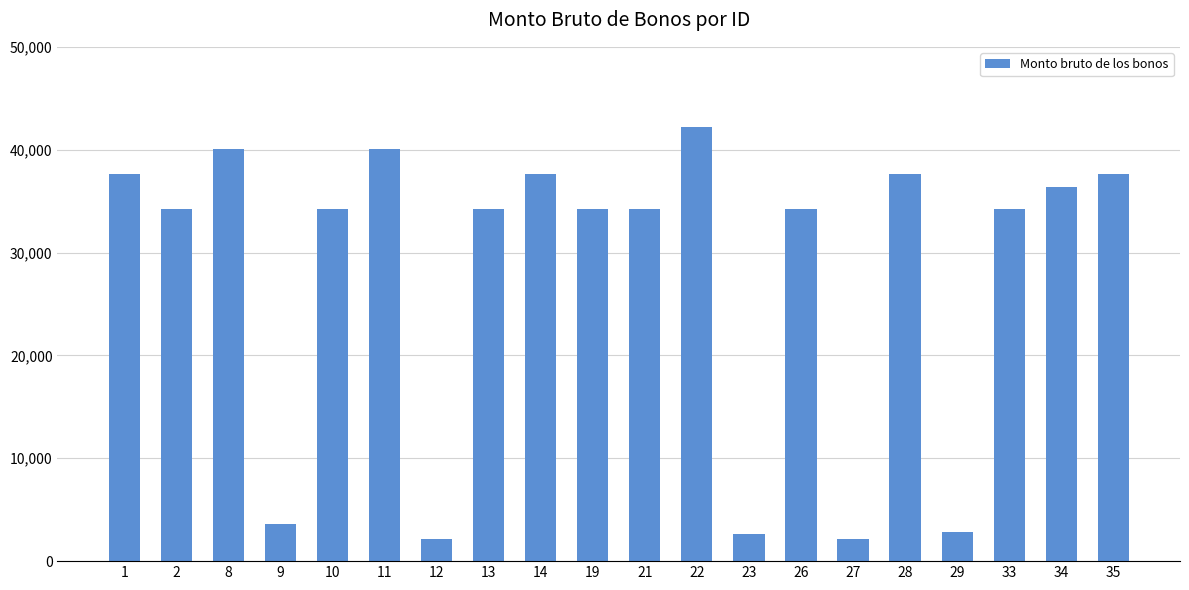

What is the greatest value displayed?

42234.1